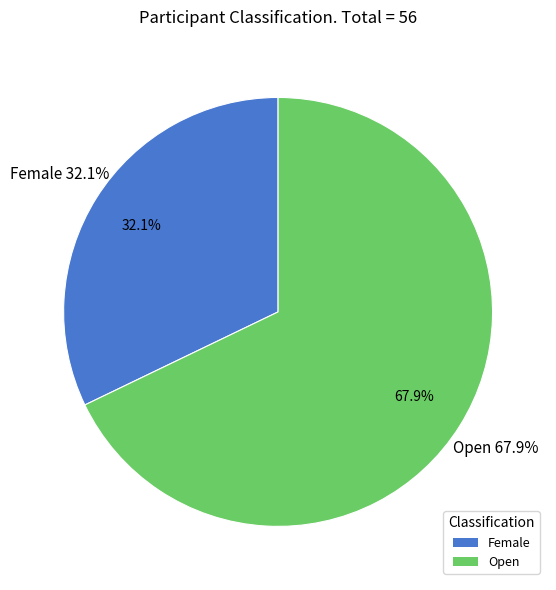

What is the ratio of the value at Open to the value at Female?

2.1